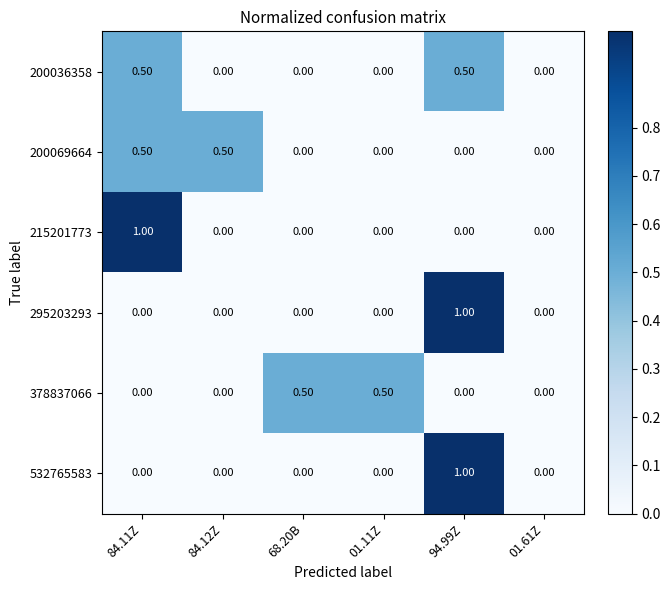

What is the difference between the 215201773 values at 01.61Z and 84.11Z?

1.0